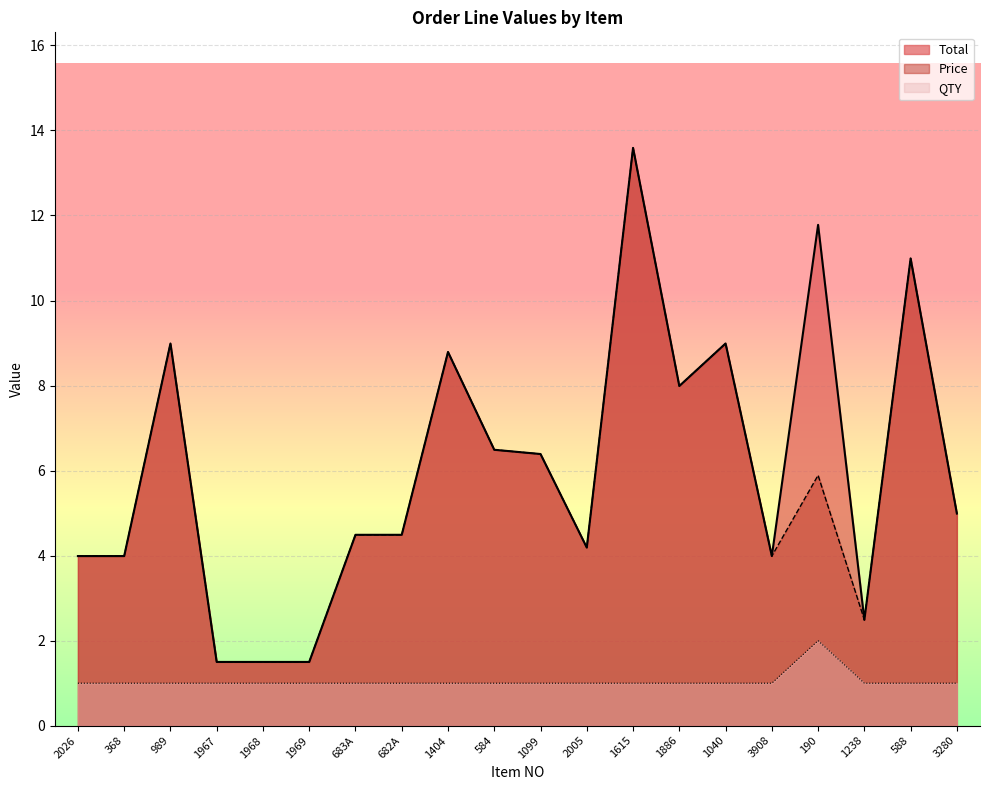

At 1404, list the series in order from largest to smallest.

Total, Price, QTY